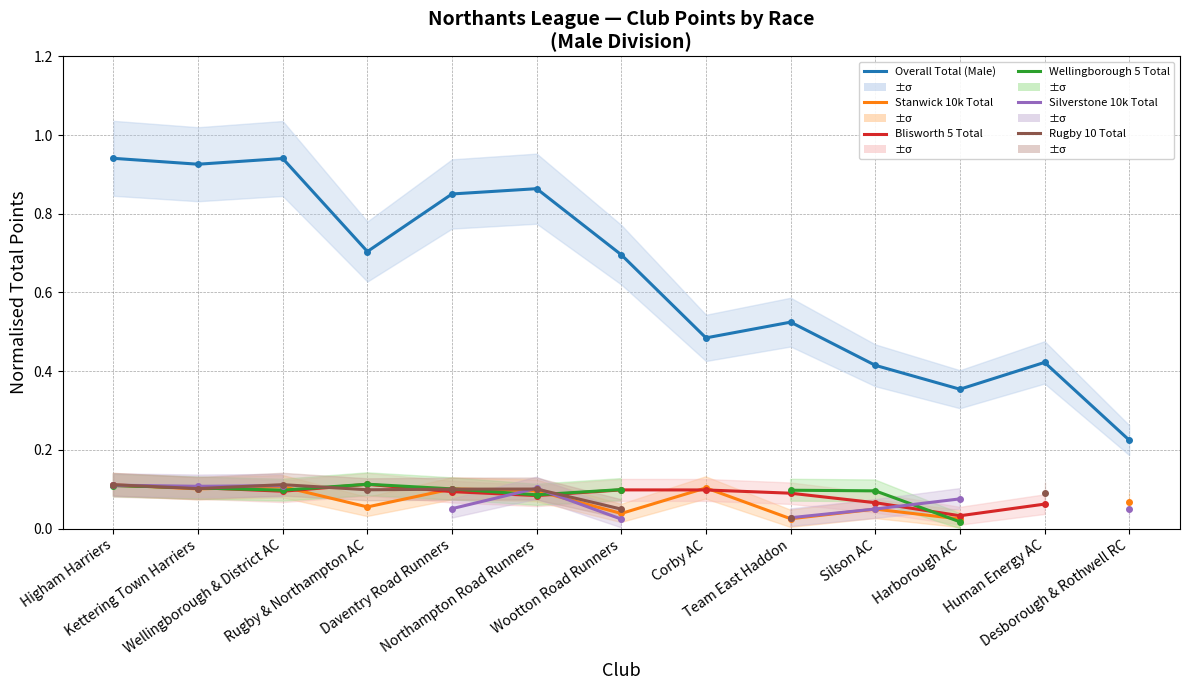

How many values in Wellingborough 5 Total are above zero?

10